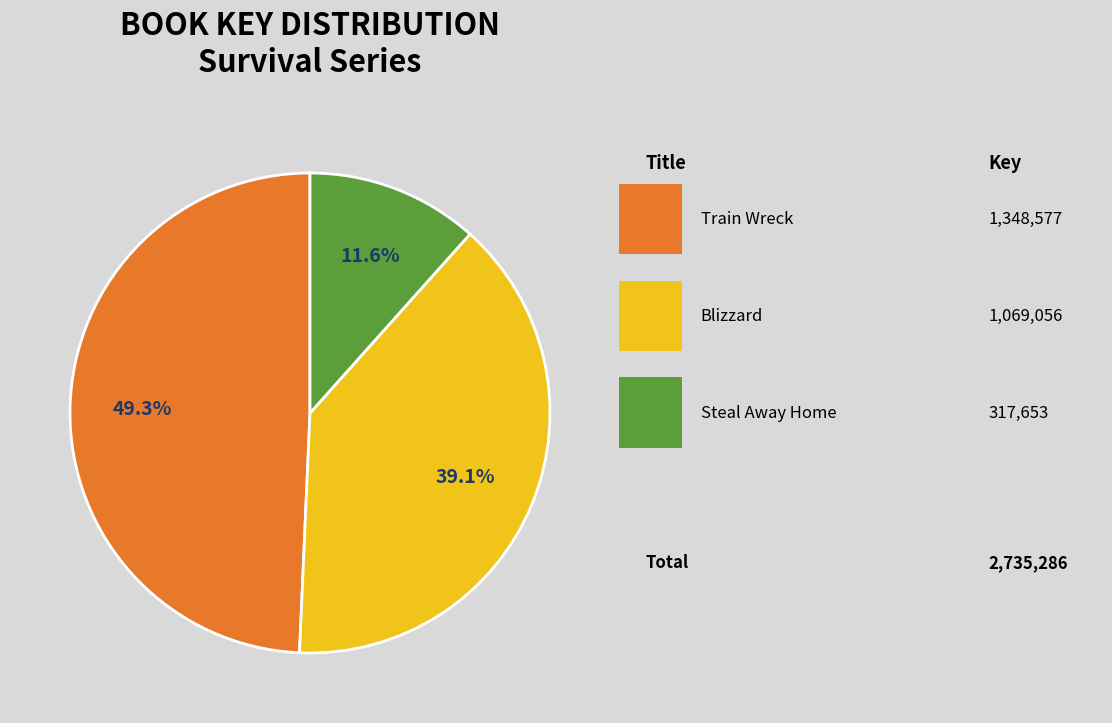

Is there a majority slice in this chart?

No